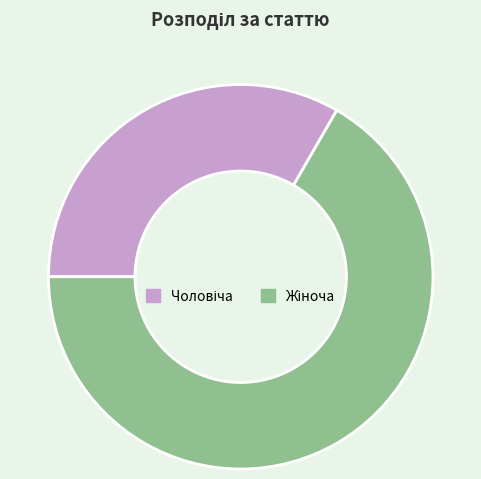

How many segments does this pie chart have?

2